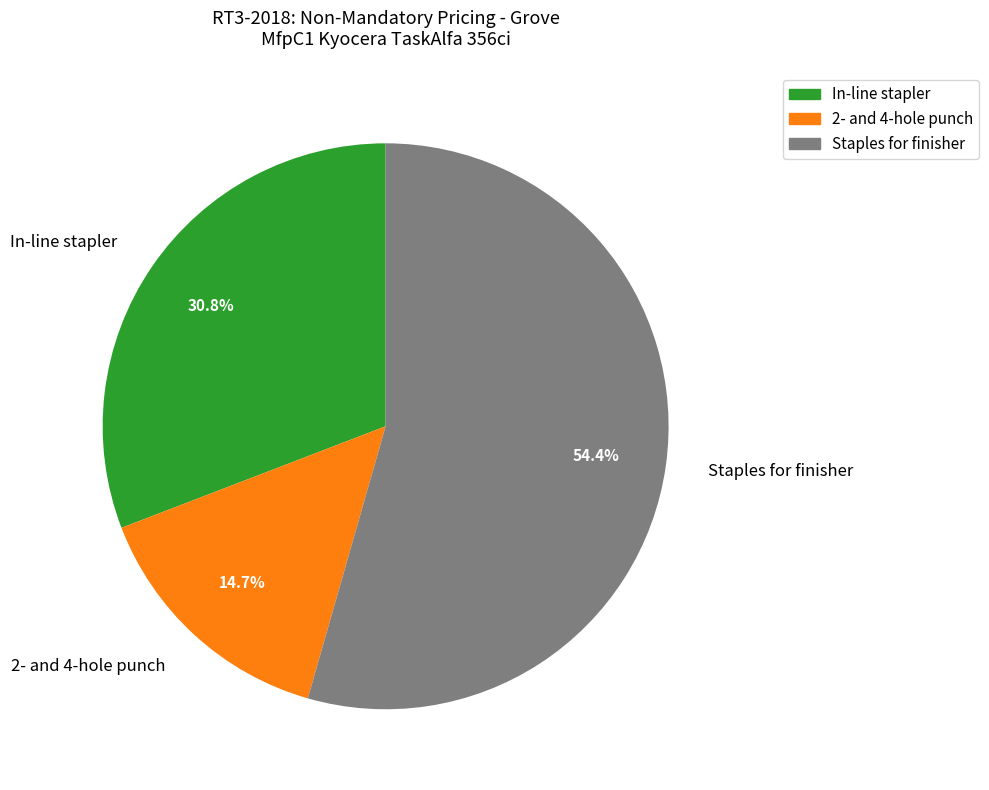

Does In-line stapler represent more than half of the total?

No